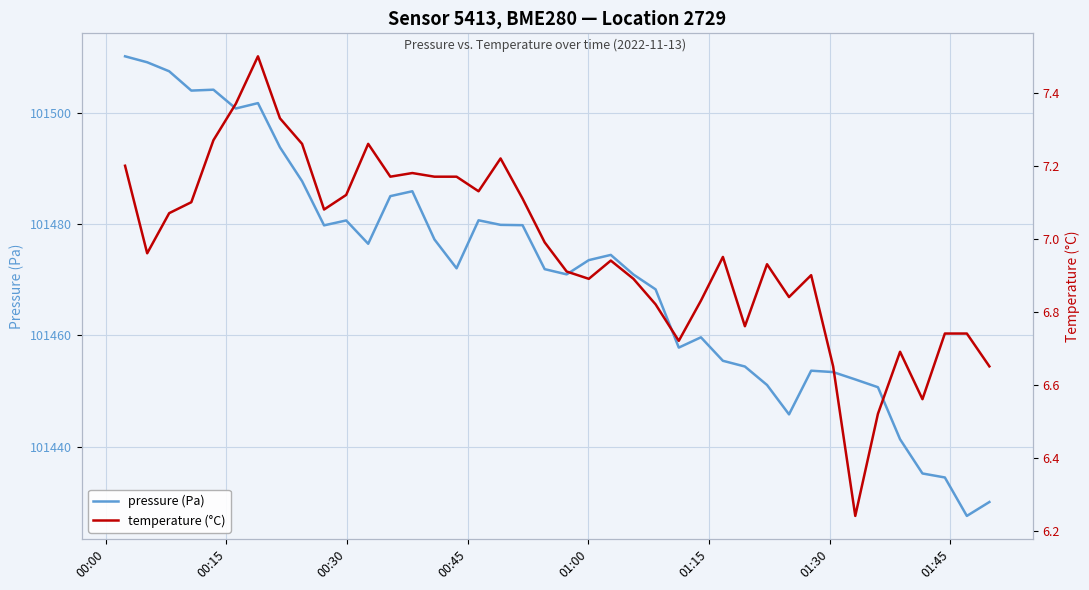

True or false: pressure (Pa) and temperature (°C) cross at least once.

False